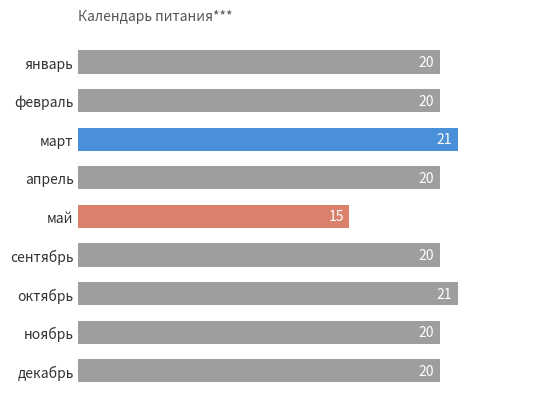

What is the ratio of the value at январь to the value at октябрь?

1.0